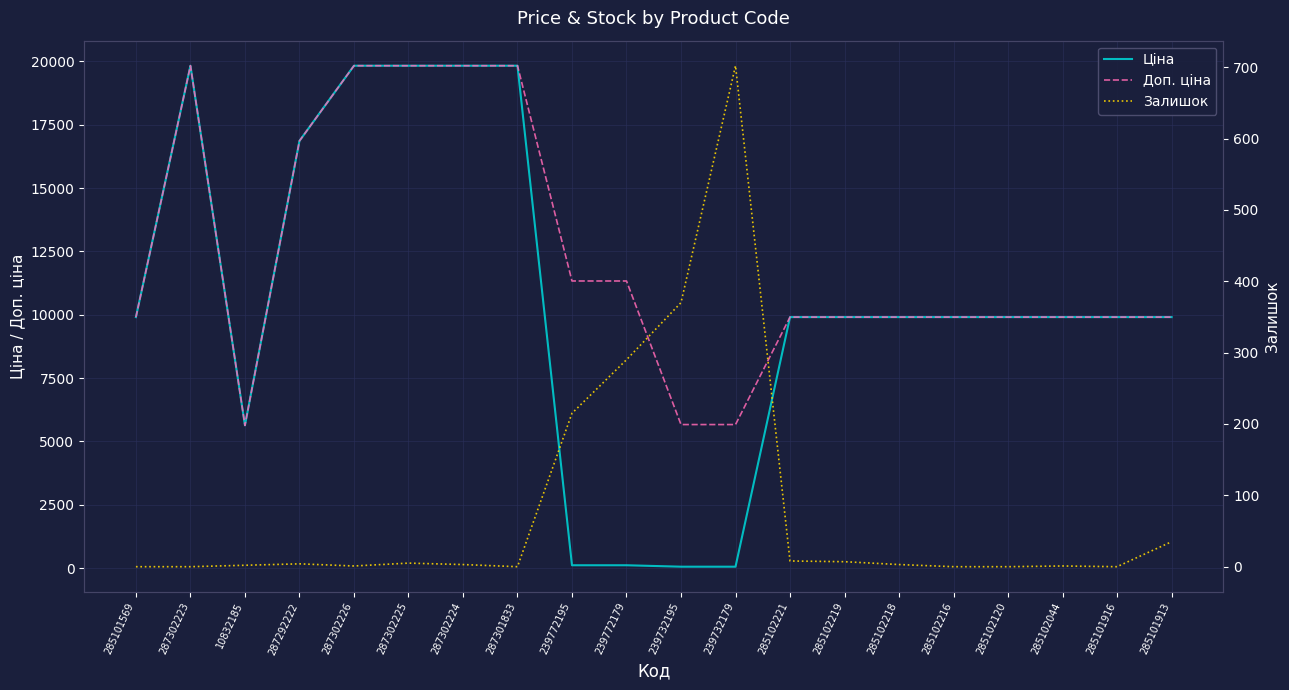

Rank the series by their maximum value, from highest to lowest.

Ціна, Доп. ціна, Залишок